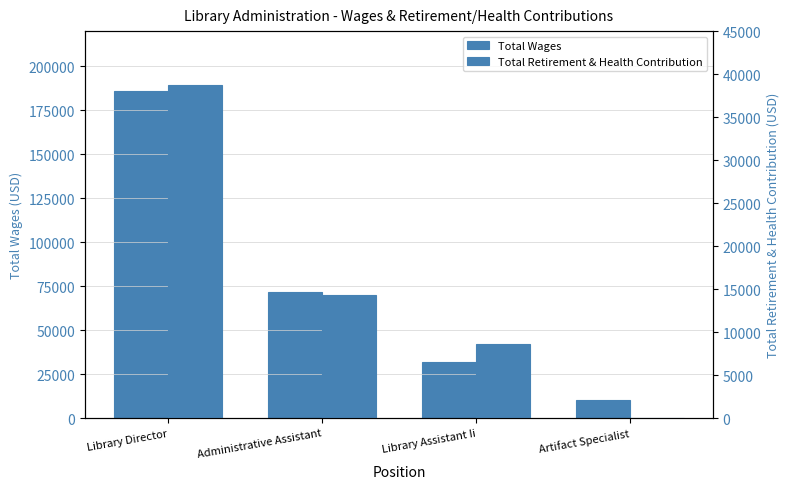

At which category does the chart reach its peak across all series?

Library Director